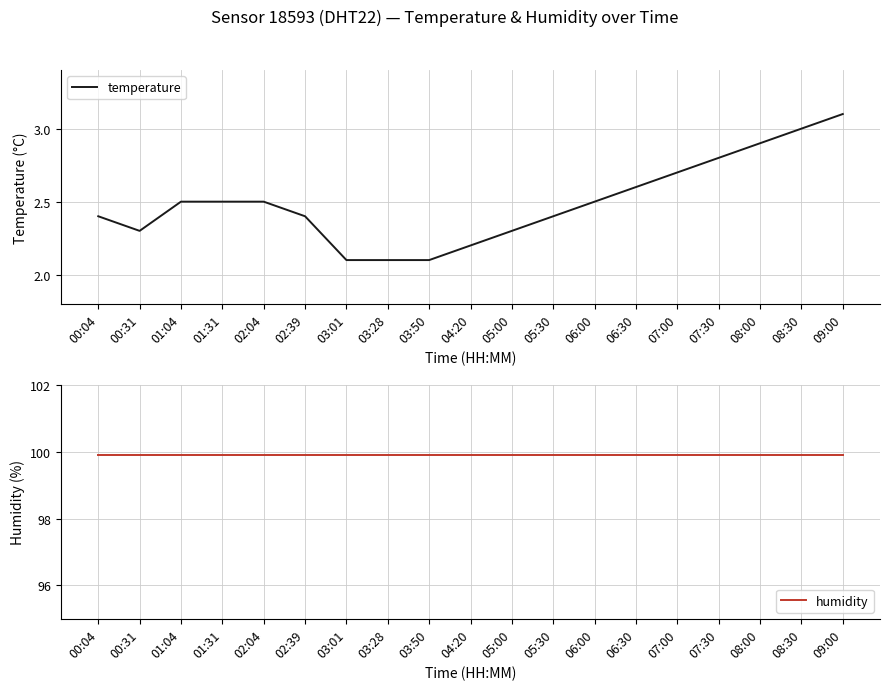

True or false: humidity has more than 1 interior local peaks.

False